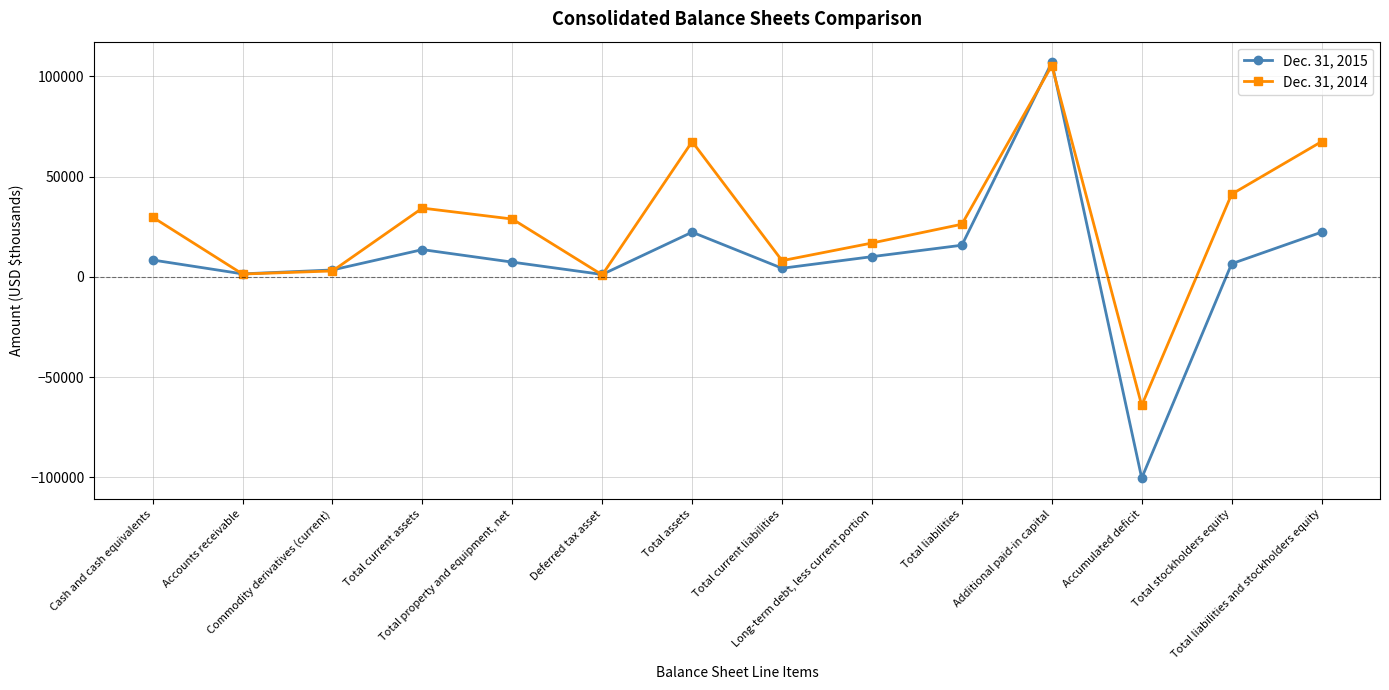

Where does the Dec. 31, 2014 series first go above 28813?

Cash and cash equivalents